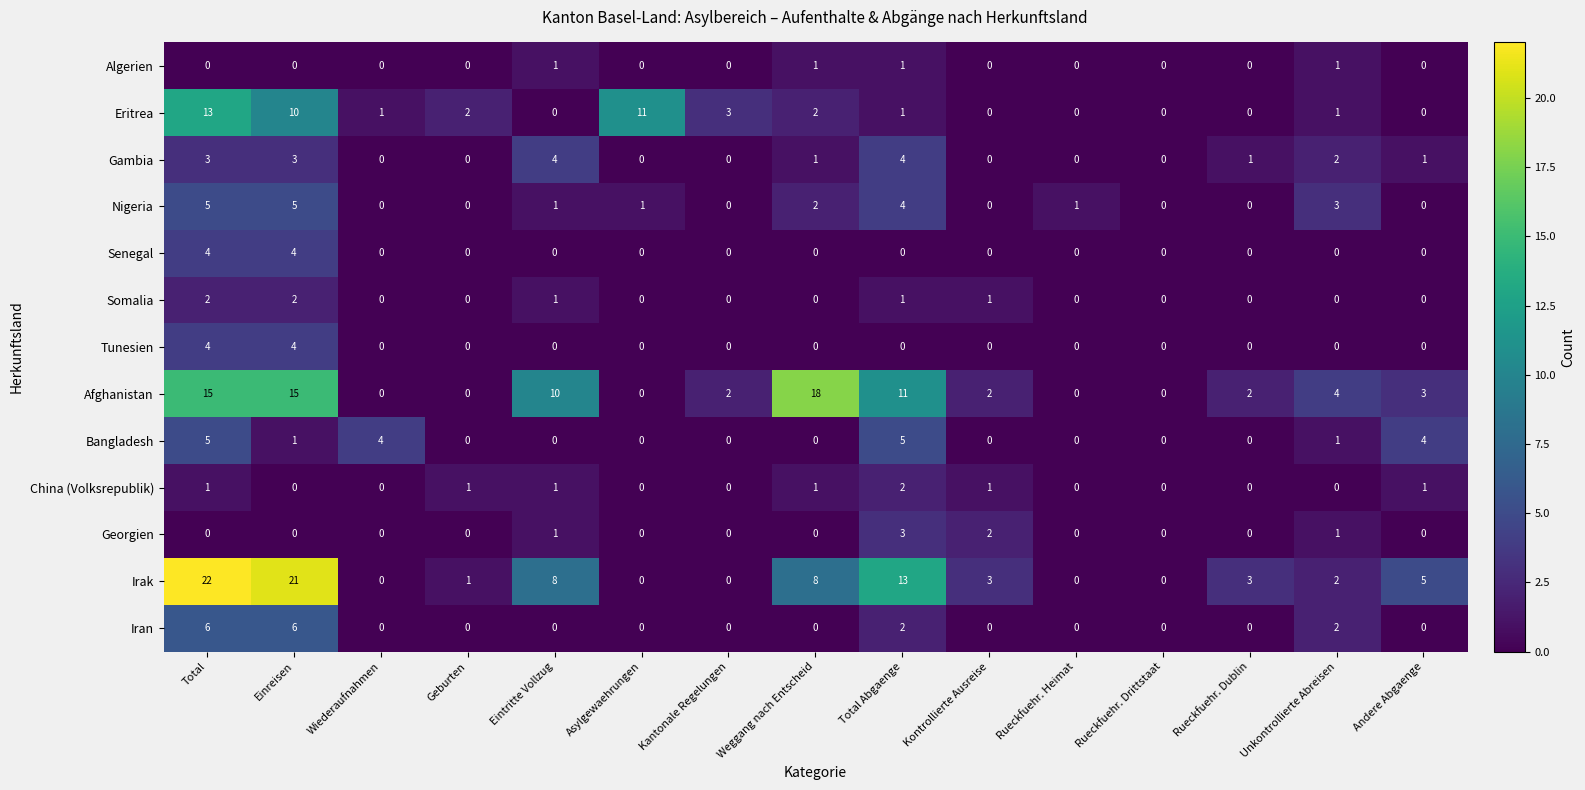

Which series has the largest range (max minus min)?

Irak